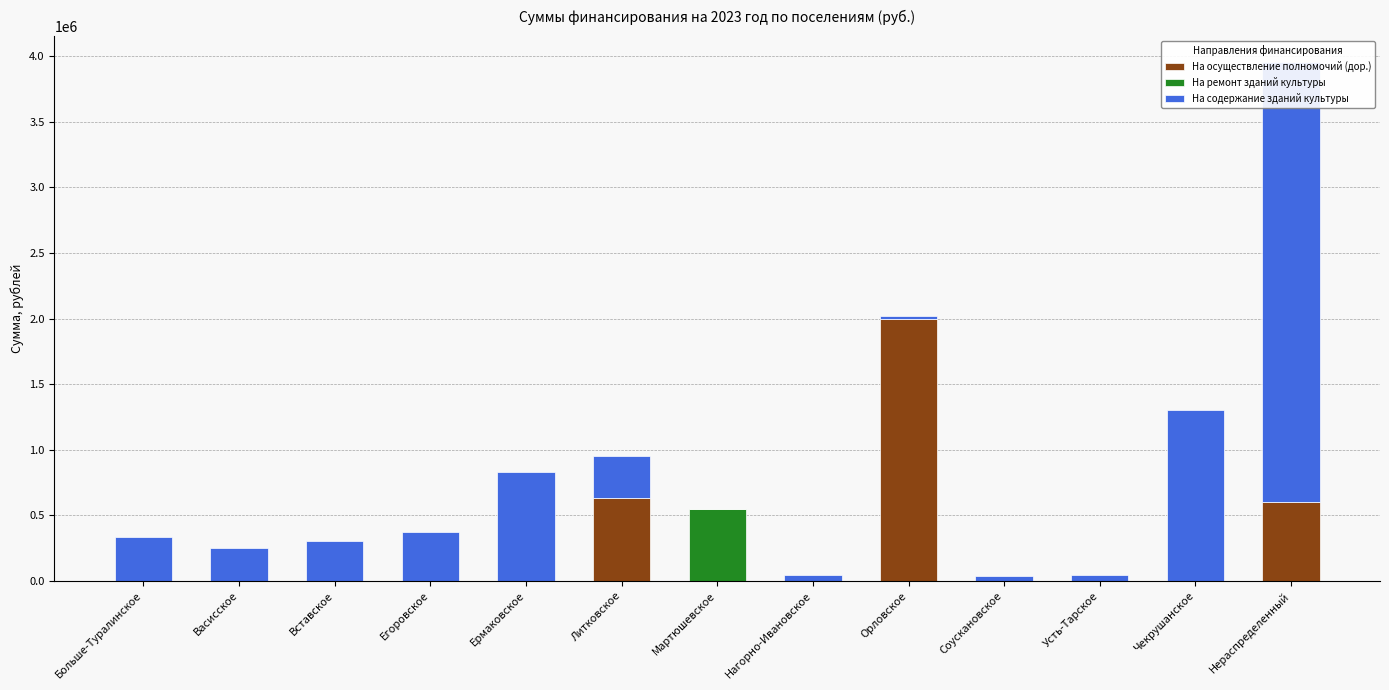

Between Больше-Туралинское and Нераспределенный, which series saw the biggest shift?

На содержание зданий культуры